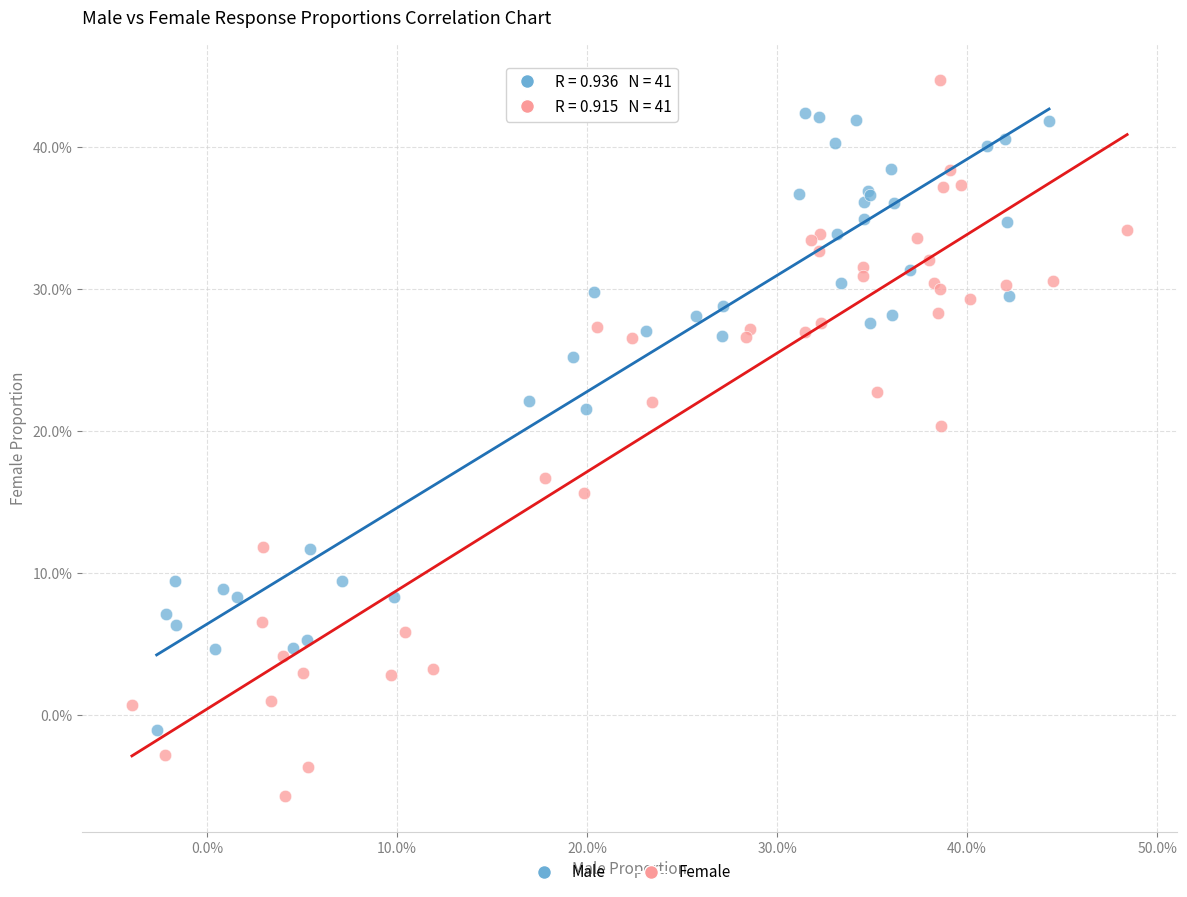

What are all the series names shown in the legend?

Male, Female